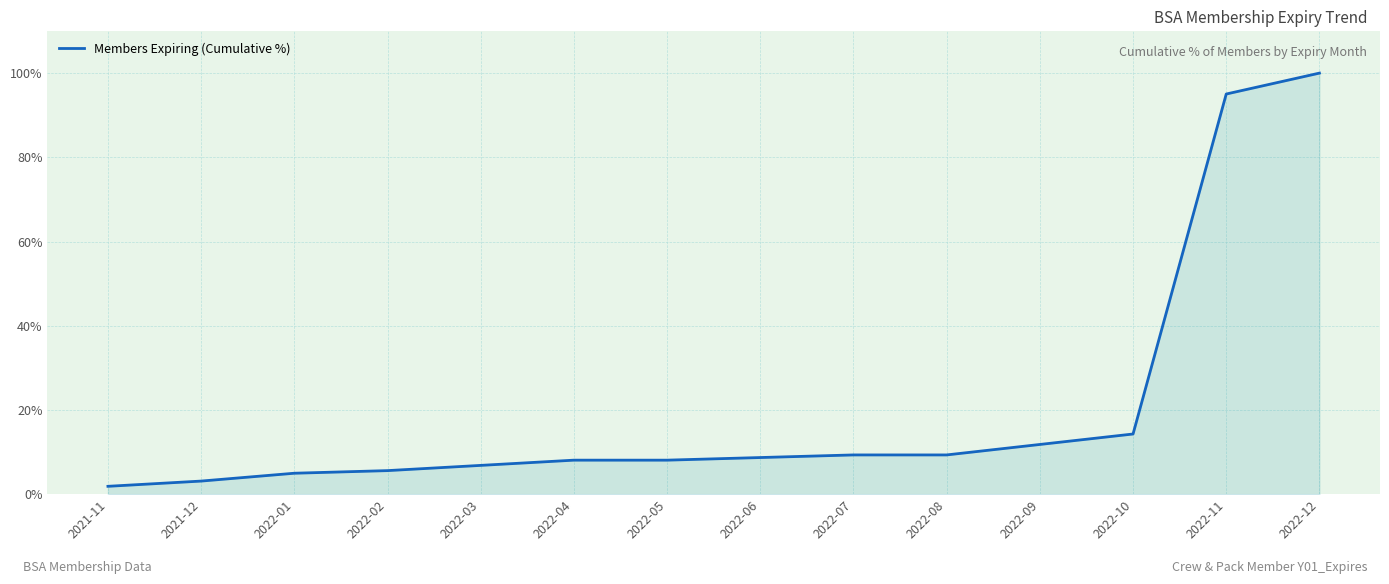

Reading left to right, transcribe all the data shown in this chart.

2021-11=1.9	2021-12=3.1	2022-01=5.0	2022-02=5.6	2022-03=6.8	2022-04=8.1	2022-05=8.1	2022-06=8.7	2022-07=9.3	2022-08=9.3	2022-09=11.8	2022-10=14.3	2022-11=95.0	2022-12=100.0